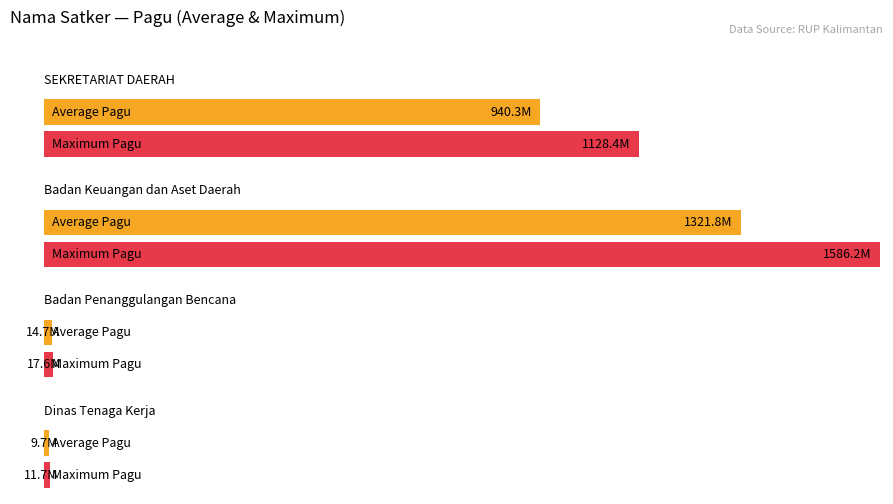

Between Badan Keuangan dan Aset Daerah and SEKRETARIAT DAERAH (Honorarium), which is larger?

Badan Keuangan dan Aset Daerah